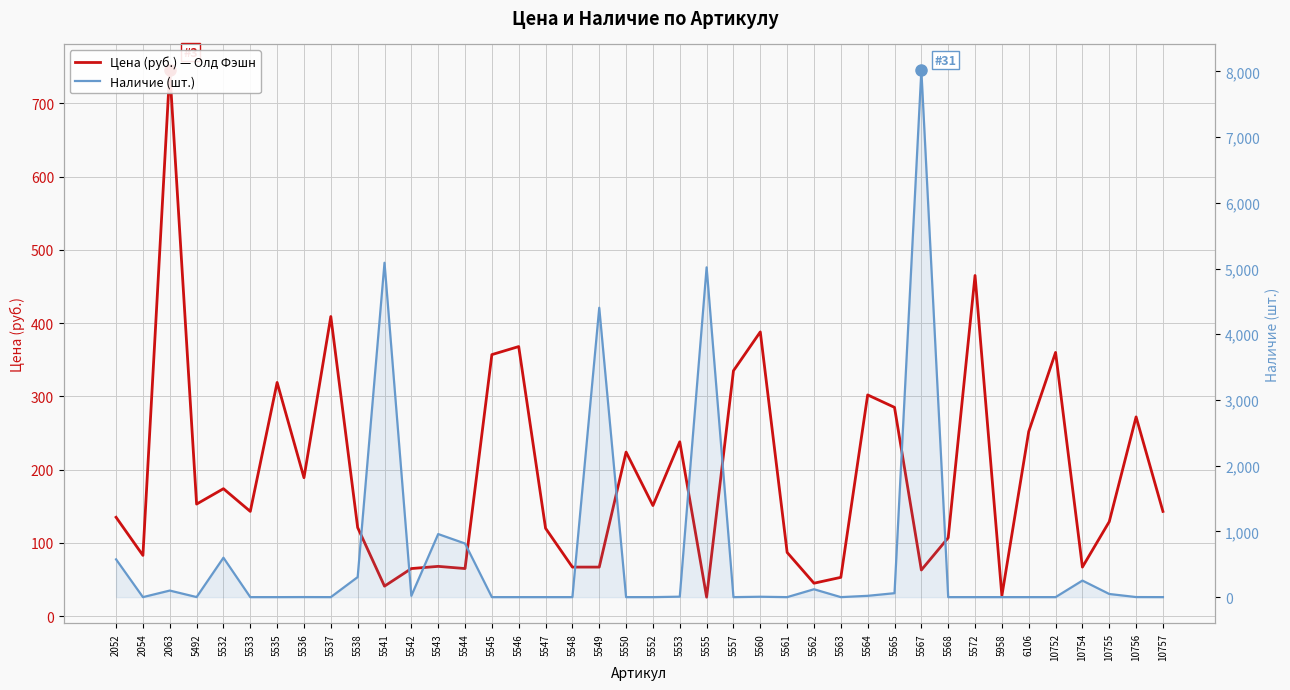

How many times do Цена (руб.) — Олд Фэшн and Наличие (шт.) cross each other?

17